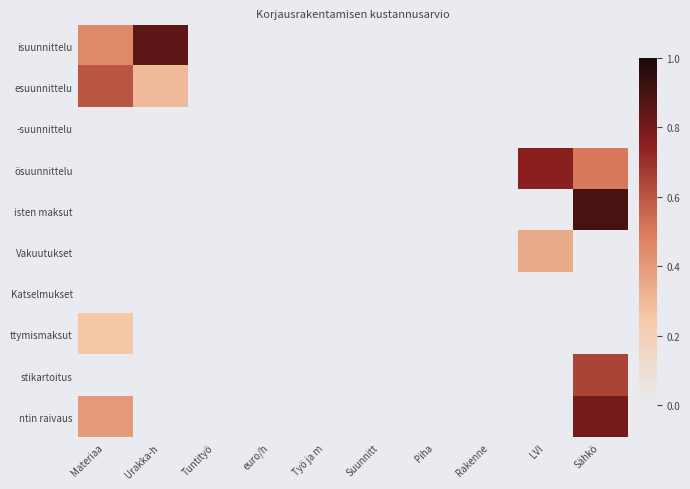

Reading left to right, what are all the values shown in this chart?

isuunnittelu: Materiaa=0.5	Urakka-h=0.8	Tuntityö=0.0	euro/h=0.0	Työ ja m=0.0	Suunnitt=0.0	Piha=0.0	Rakenne=0.0	LVI=0.0	Sähkö=0.0
esuunnittelu: Materiaa=0.6	Urakka-h=0.3	Tuntityö=0.0	euro/h=0.0	Työ ja m=0.0	Suunnitt=0.0	Piha=0.0	Rakenne=0.0	LVI=0.0	Sähkö=0.0
-suunnittelu: Materiaa=0.0	Urakka-h=0.0	Tuntityö=0.0	euro/h=0.0	Työ ja m=0.0	Suunnitt=0.0	Piha=0.0	Rakenne=0.0	LVI=0.0	Sähkö=0.0
ösuunnittelu: Materiaa=0.0	Urakka-h=0.0	Tuntityö=0.0	euro/h=0.0	Työ ja m=0.0	Suunnitt=0.0	Piha=0.0	Rakenne=0.0	LVI=0.8	Sähkö=0.5
isten maksut: Materiaa=0.0	Urakka-h=0.0	Tuntityö=0.0	euro/h=0.0	Työ ja m=0.0	Suunnitt=0.0	Piha=0.0	Rakenne=0.0	LVI=0.0	Sähkö=0.9
Vakuutukset: Materiaa=0.0	Urakka-h=0.0	Tuntityö=0.0	euro/h=0.0	Työ ja m=0.0	Suunnitt=0.0	Piha=0.0	Rakenne=0.0	LVI=0.3	Sähkö=0.0
Katselmukset: Materiaa=0.0	Urakka-h=0.0	Tuntityö=0.0	euro/h=0.0	Työ ja m=0.0	Suunnitt=0.0	Piha=0.0	Rakenne=0.0	LVI=0.0	Sähkö=0.0
ttymismaksut: Materiaa=0.2	Urakka-h=0.0	Tuntityö=0.0	euro/h=0.0	Työ ja m=0.0	Suunnitt=0.0	Piha=0.0	Rakenne=0.0	LVI=0.0	Sähkö=0.0
stikartoitus: Materiaa=0.0	Urakka-h=0.0	Tuntityö=0.0	euro/h=0.0	Työ ja m=0.0	Suunnitt=0.0	Piha=0.0	Rakenne=0.0	LVI=0.0	Sähkö=0.7
ntin raivaus: Materiaa=0.4	Urakka-h=0.0	Tuntityö=0.0	euro/h=0.0	Työ ja m=0.0	Suunnitt=0.0	Piha=0.0	Rakenne=0.0	LVI=0.0	Sähkö=0.8